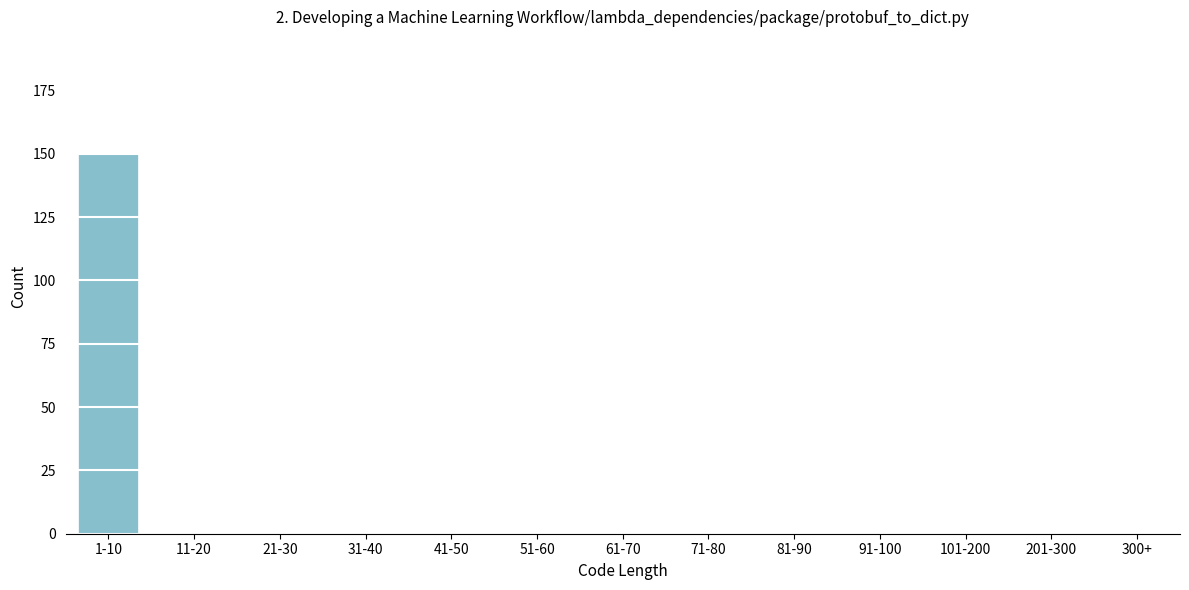

Reading left to right, list all the values displayed in this chart.

1-10=150	11-20=0	21-30=0	31-40=0	41-50=0	51-60=0	61-70=0	71-80=0	81-90=0	91-100=0	101-200=0	201-300=0	300+=0